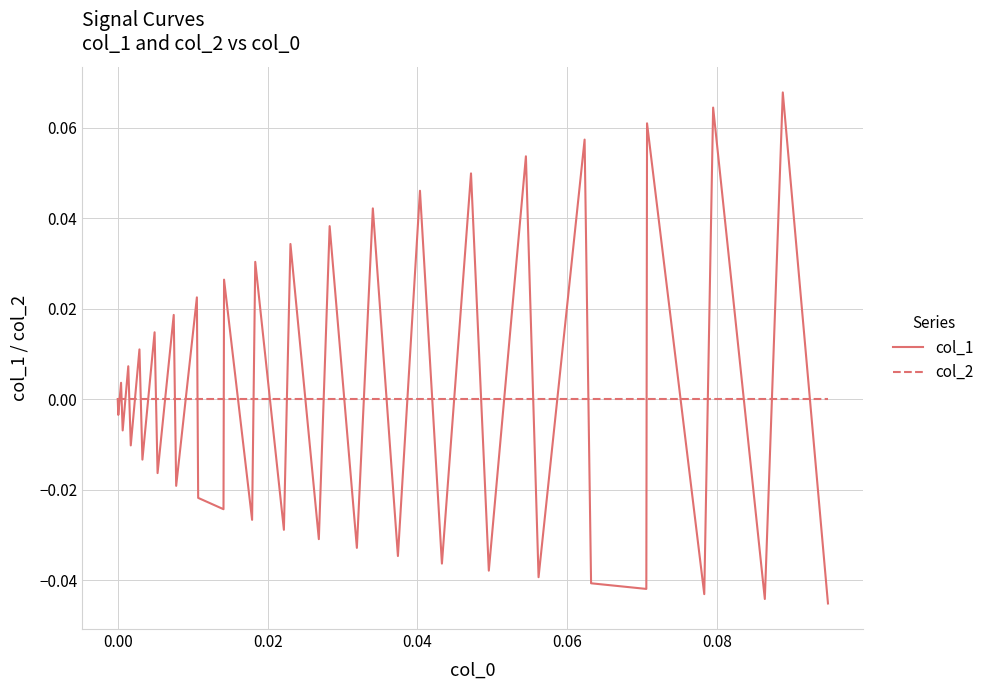

How many series are shown in this chart?

2